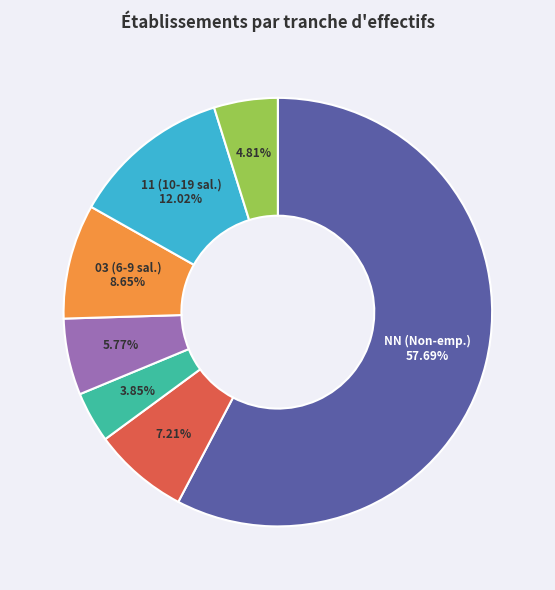

To the nearest percent, what is the average slice percentage?

14%